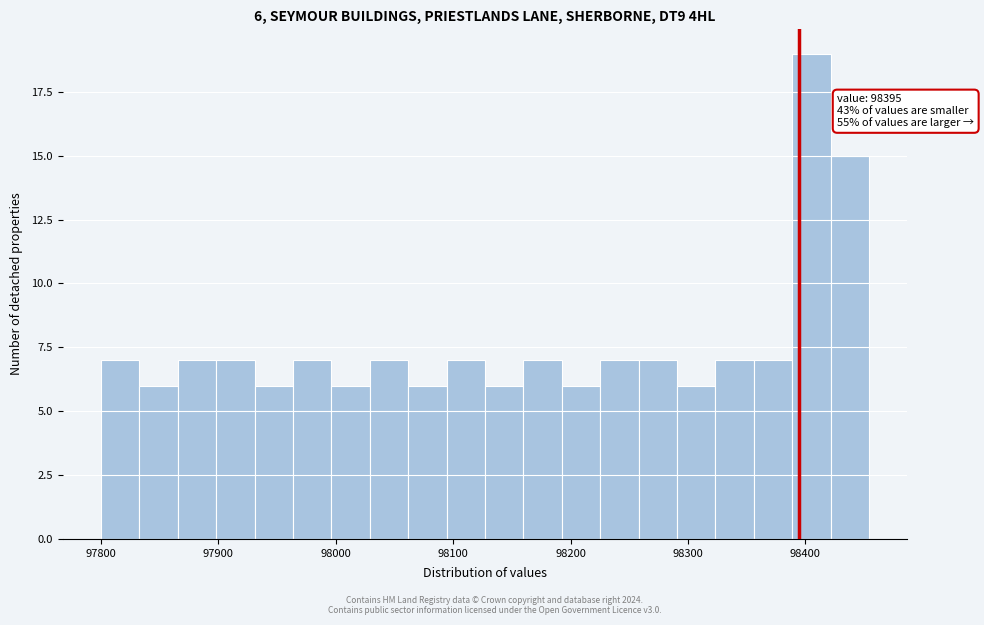

Around what value on the x-axis is the tallest bar? Give the approximate position of its centre, as read against the axis.

98410